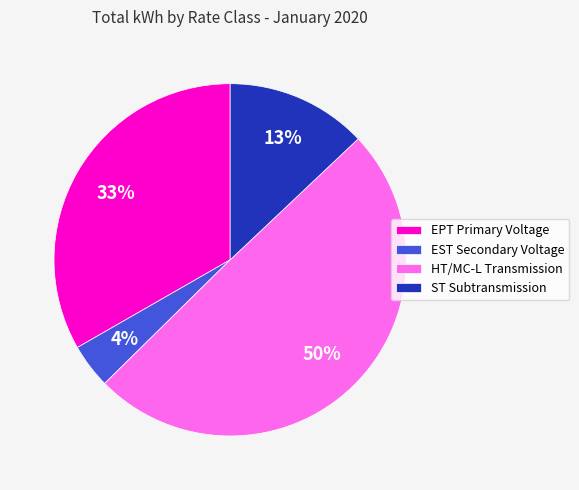

How many slices are in this pie chart?

4